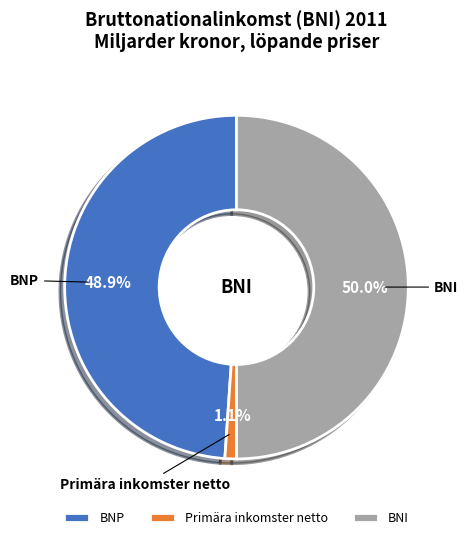

To the nearest percent, what is the average slice percentage?

33%